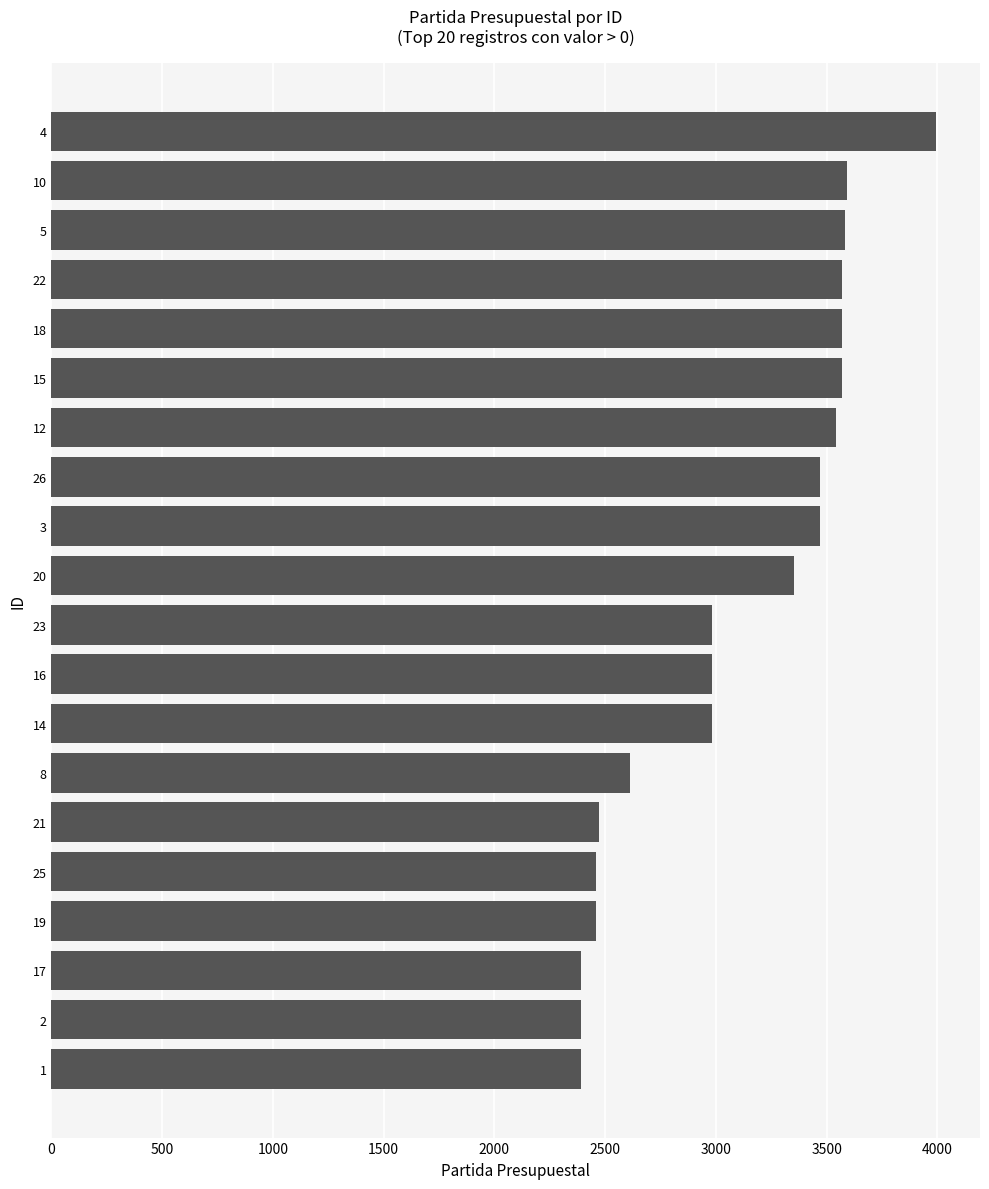

What is the sum of the values at 3 and 19?

5932